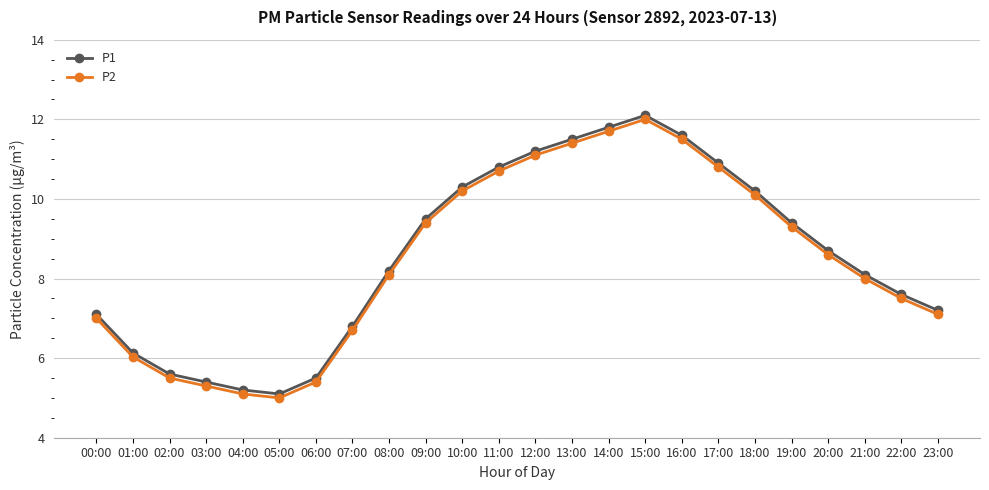

Is the value of P1 at 14:00 greater than the value of P2 at 19:00?

Yes